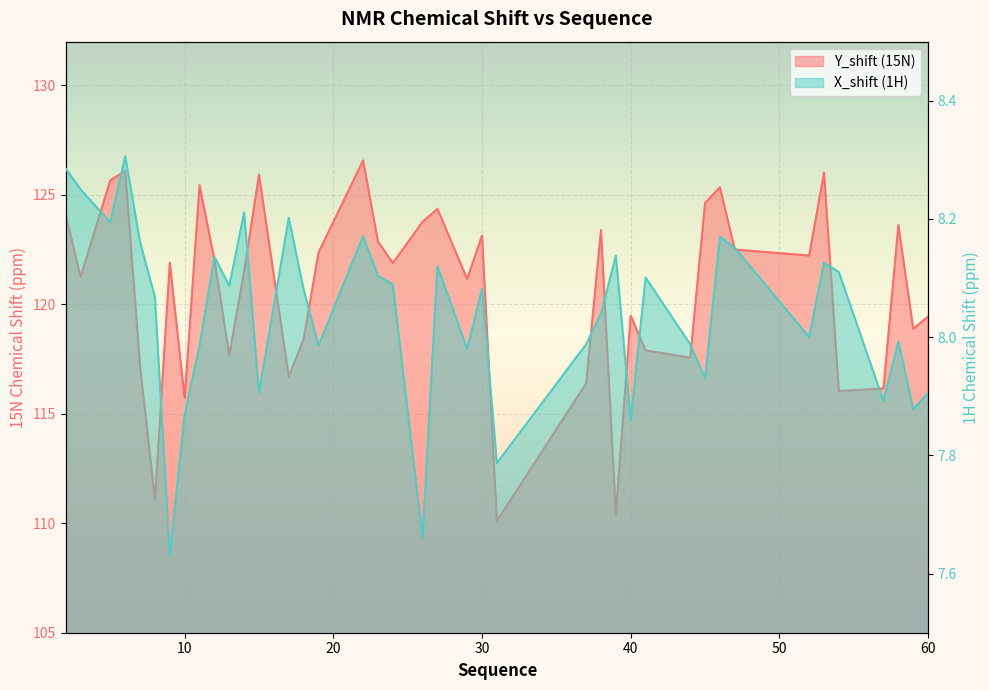

Reading left to right, what are all the values shown in this chart?

Y_shift (15N) line: 124.1	121.3	125.7	126.1	117.2	111.1	121.9	115.7	125.4	122.0	117.7	121.5	125.9	116.7	118.4	122.4	126.6	122.9	121.9	123.8	124.4	121.2	123.1	110.1	116.4	123.4	110.4	119.5	117.9	117.6	124.6	125.3	122.5	122.2	126.0	116.0	116.2	123.6	118.9	119.4
X_shift (1H) line: 8.3	8.2	8.2	8.3	8.2	8.1	7.6	7.9	8.0	8.1	8.1	8.2	7.9	8.2	8.1	8.0	8.2	8.1	8.1	7.7	8.1	8.0	8.1	7.8	8.0	8.0	8.1	7.9	8.1	8.0	7.9	8.2	8.2	8.0	8.1	8.1	7.9	8.0	7.9	7.9